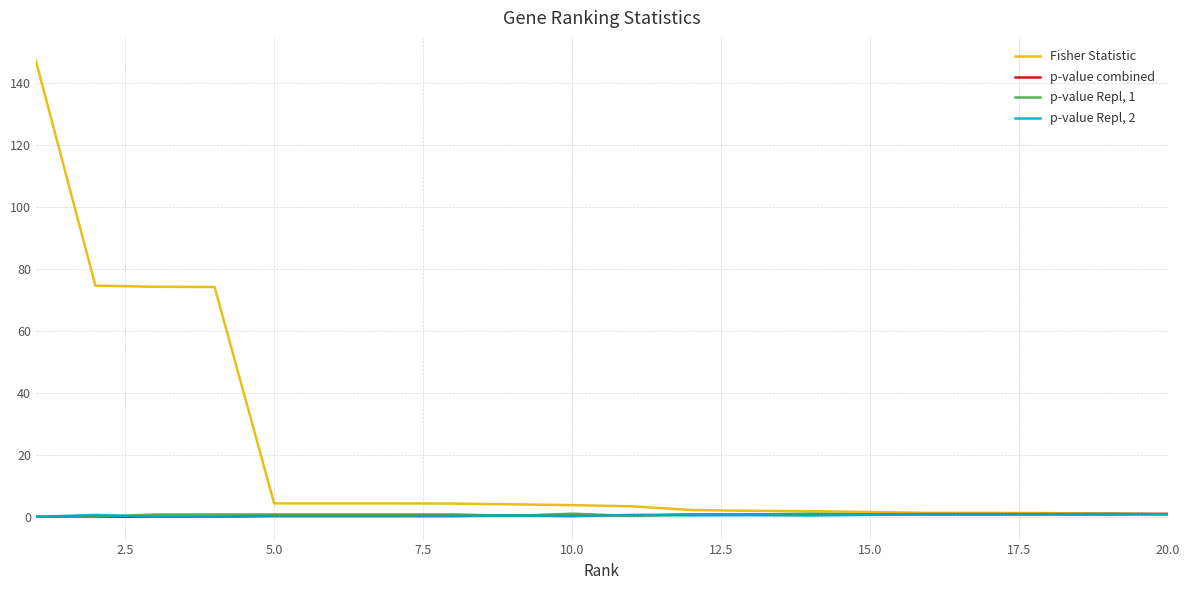

Which series has the largest total across all categories?

Fisher Statistic